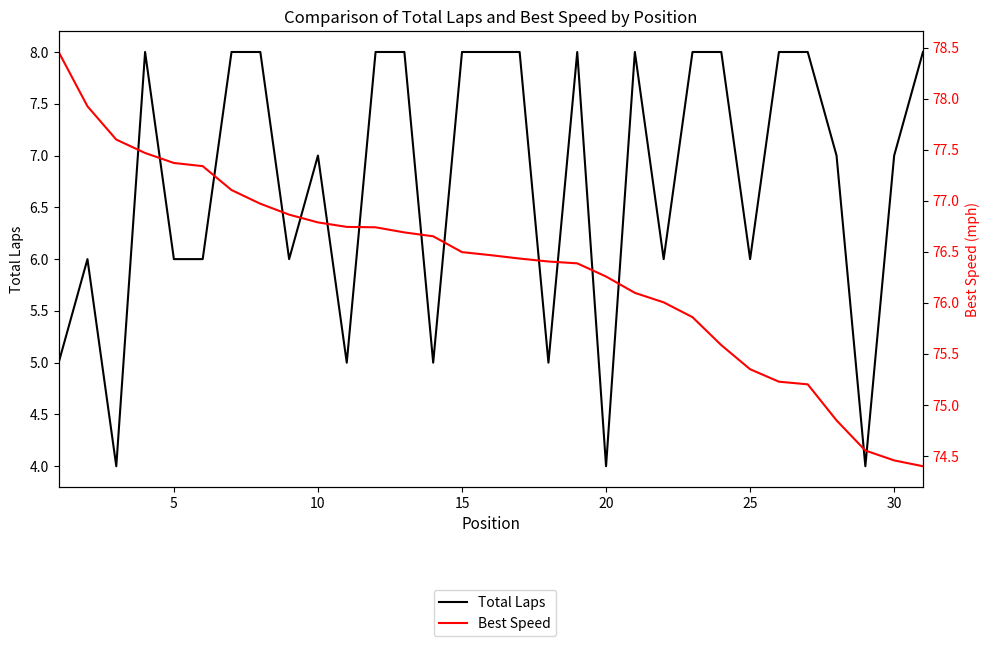

Which series has the largest range (max minus min)?

Best Speed